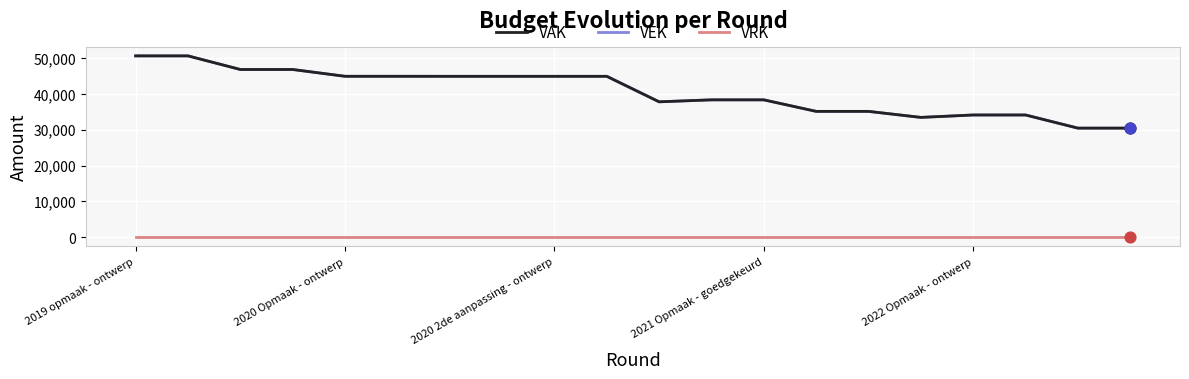

Does the chart have visible grid lines?

Yes